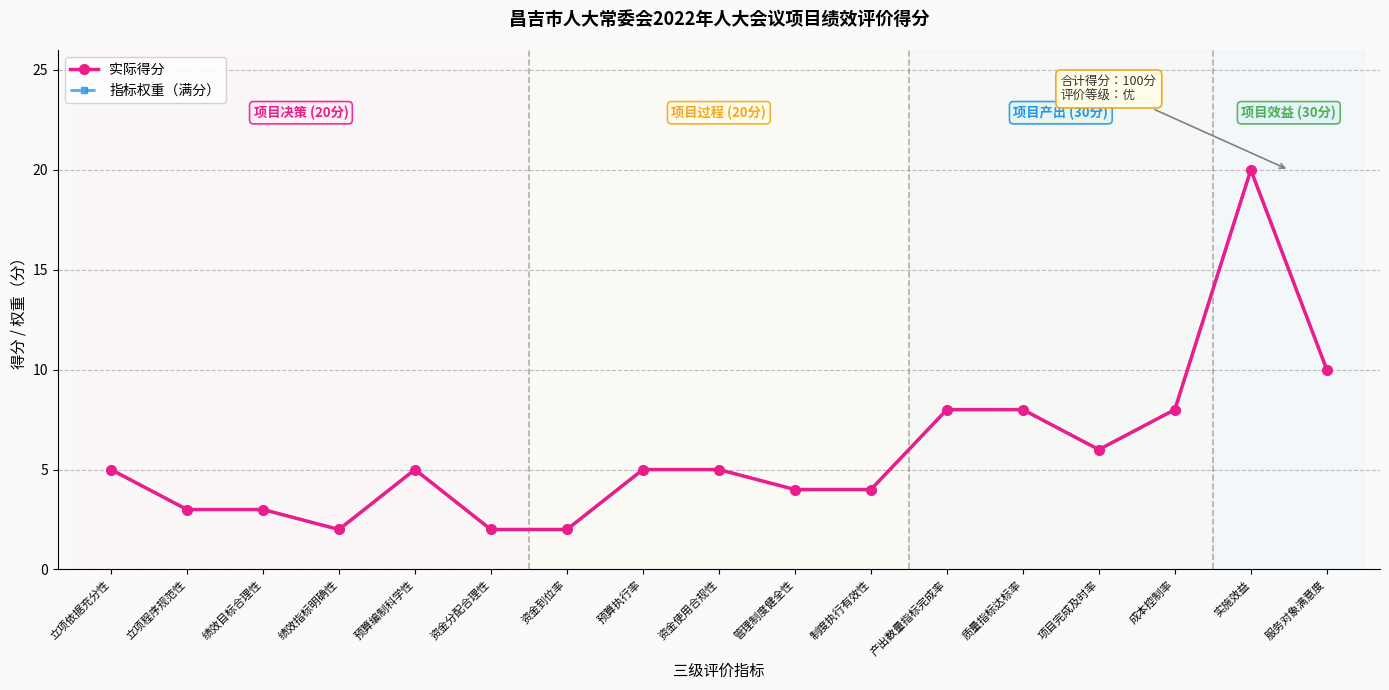

True or false: 指标权重（满分） has more than 0 interior local peaks.

True